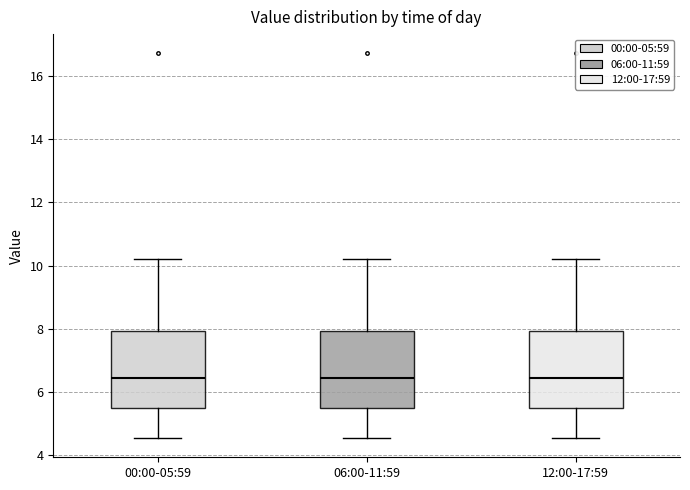

Reading left to right, transcribe this box plot: for each box, give where its median line is, the range the box spans, and where its two whiskers end, as read against the y-axis. The values are not printed on the chart, so give them approximately, as read against the axis.

00:00-05:59: median 6.4, box 5.4 to 8.0, whiskers 4.6 to 10.2
06:00-11:59: median 6.4, box 5.4 to 8.0, whiskers 4.6 to 10.2
12:00-17:59: median 6.4, box 5.4 to 8.0, whiskers 4.6 to 10.2